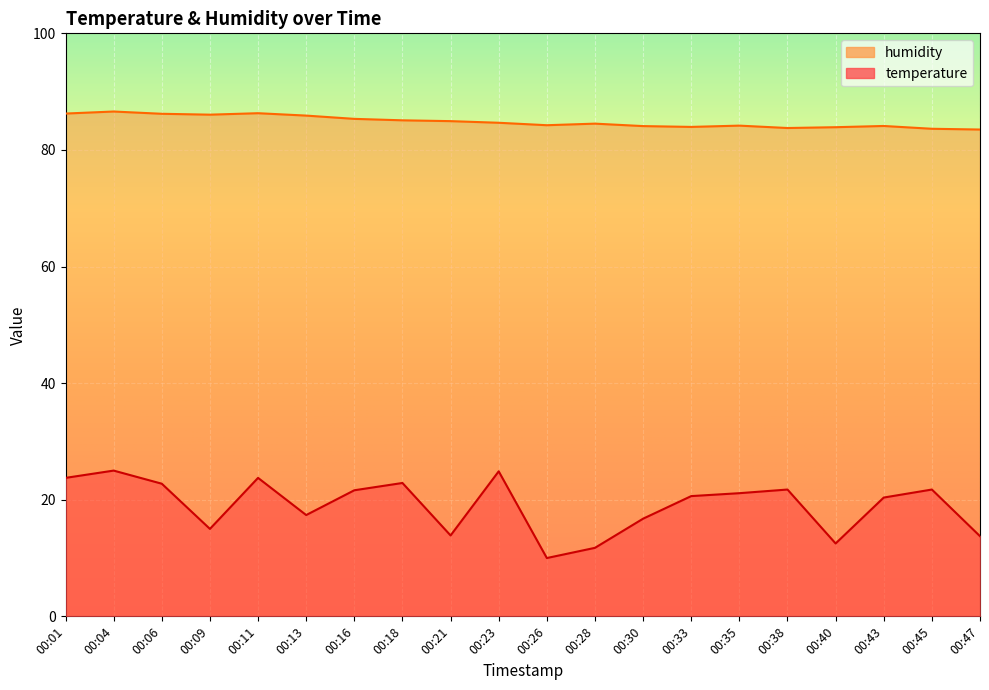

What is the difference between the highest and lowest values at 00:01?

62.5